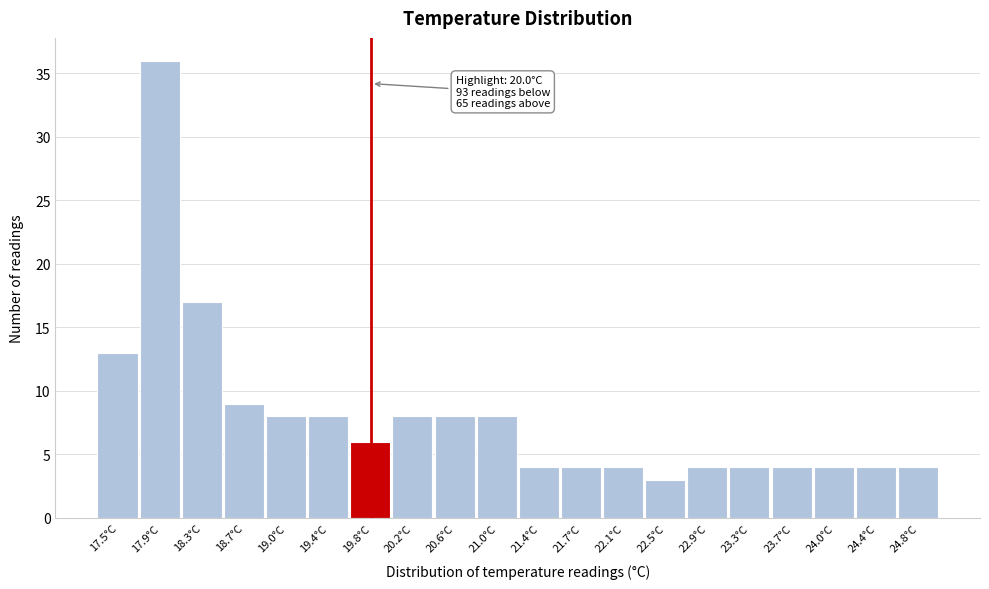

Reading left to right, what are all the values shown in this chart?

13	36	17	9	8	8	6	8	8	8	4	4	4	3	4	4	4	4	4	4